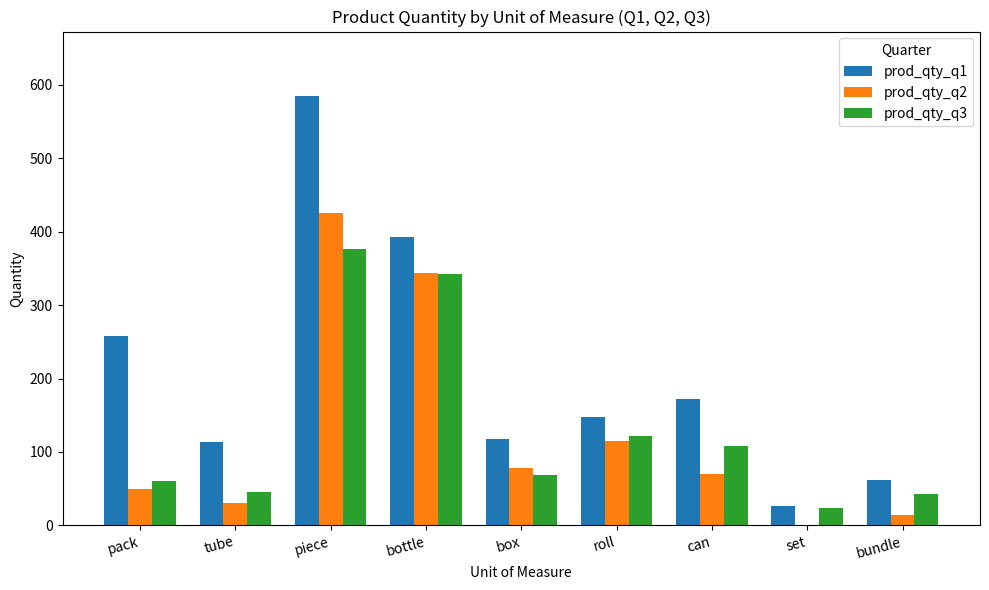

Count the number of categories in the chart.

9